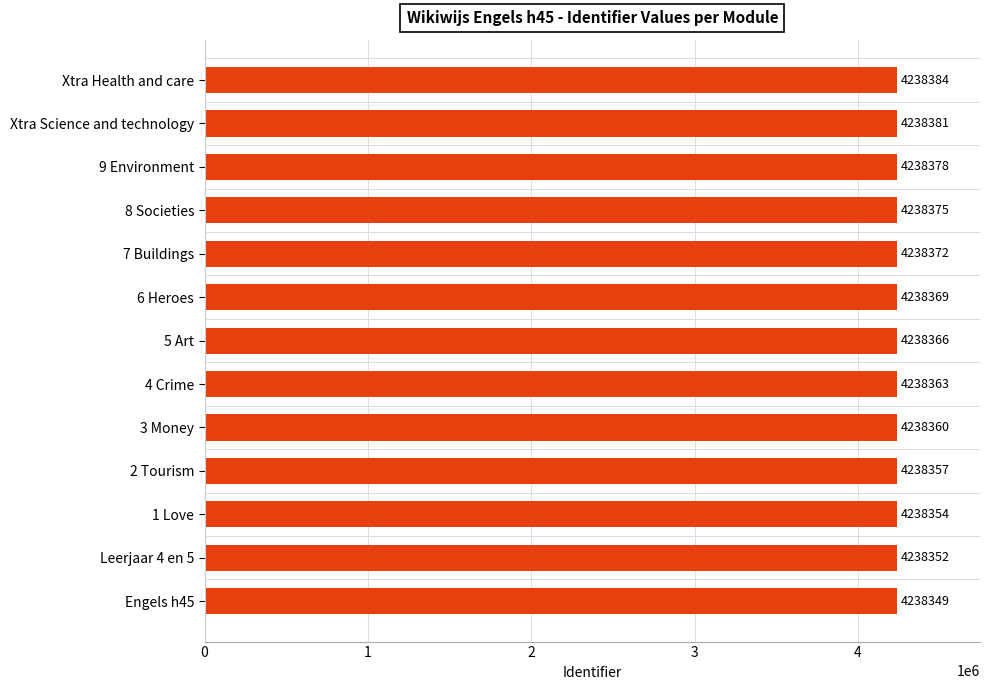

How many bars are there in total?

13